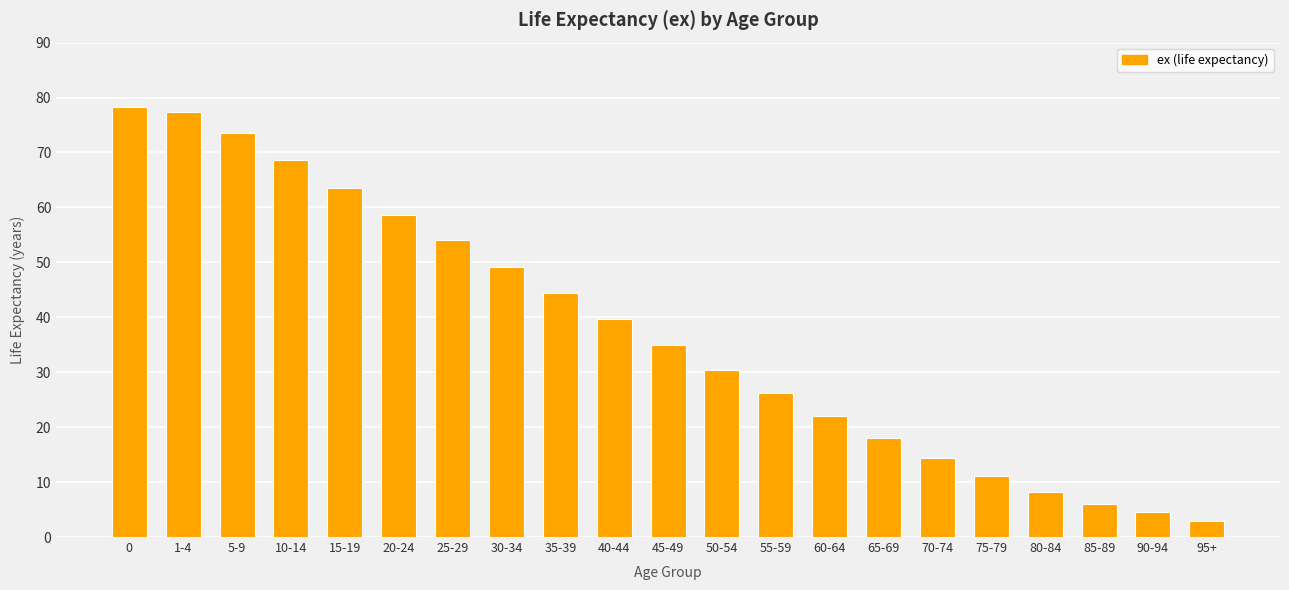

How many categories are shown in the chart?

21